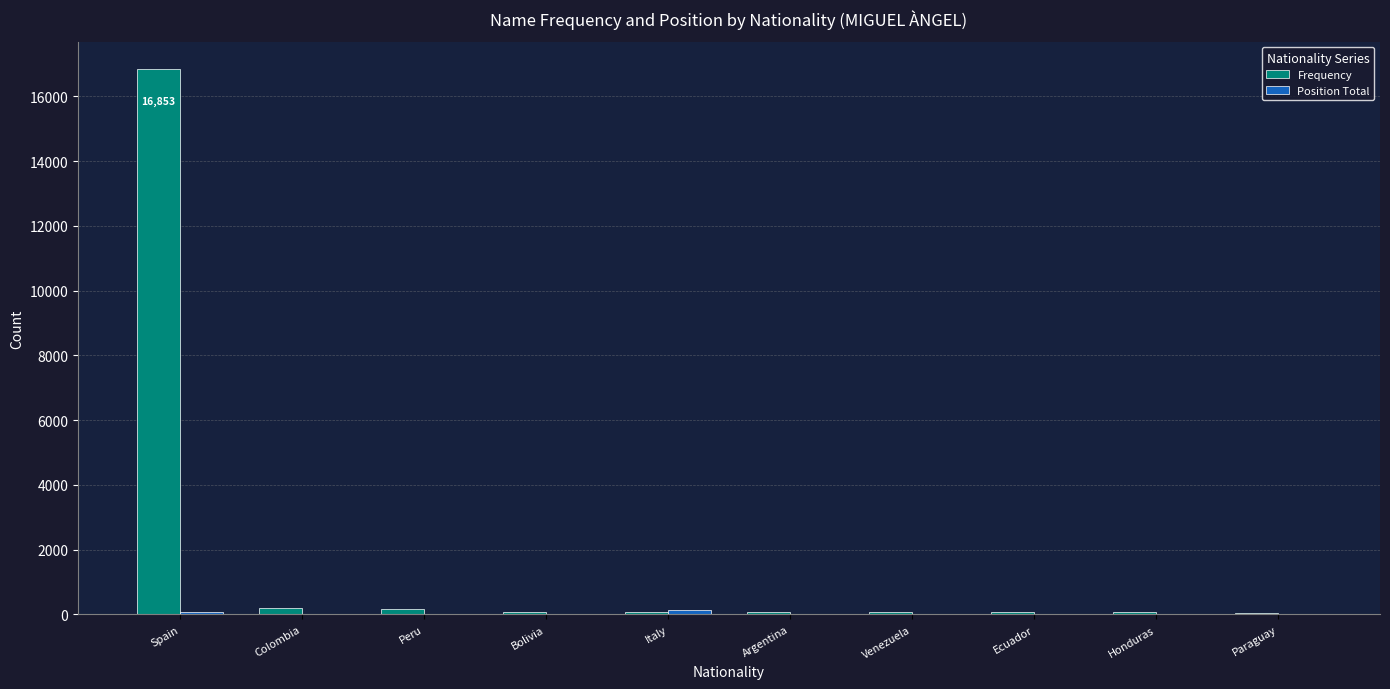

Which series has the largest total across all categories?

Frequency